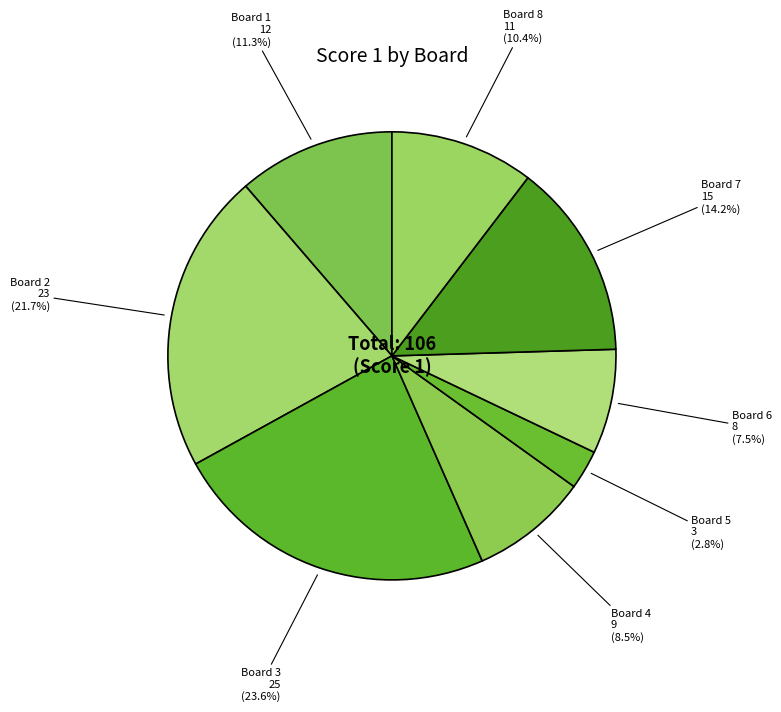

Which slice is the largest?

Board 3